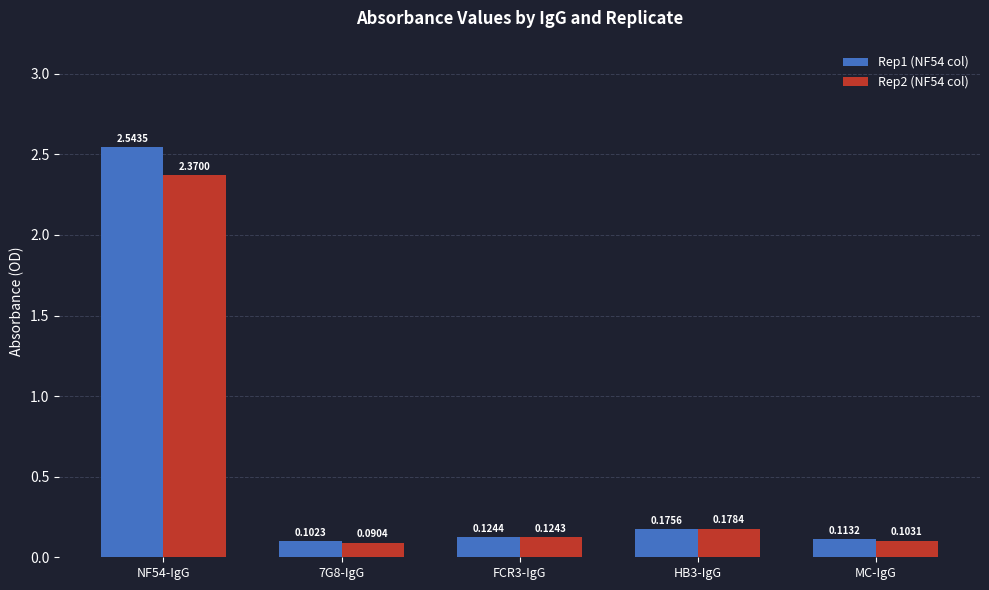

At NF54-IgG, list the series in order from largest to smallest.

Rep1 (NF54 col), Rep2 (NF54 col)